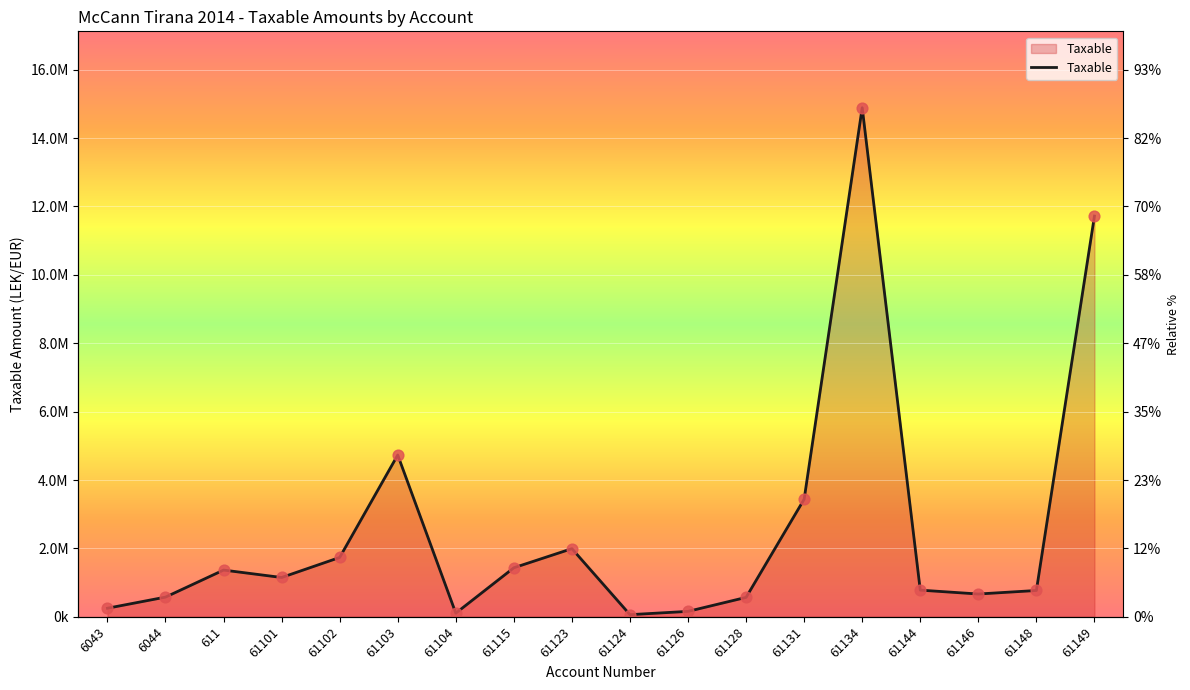

Between 61104 and 61115, which is larger?

61115